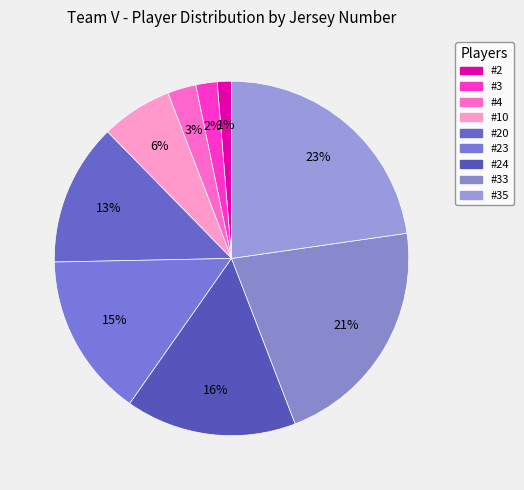

Is it true that #2 is 9% of the pie?

False